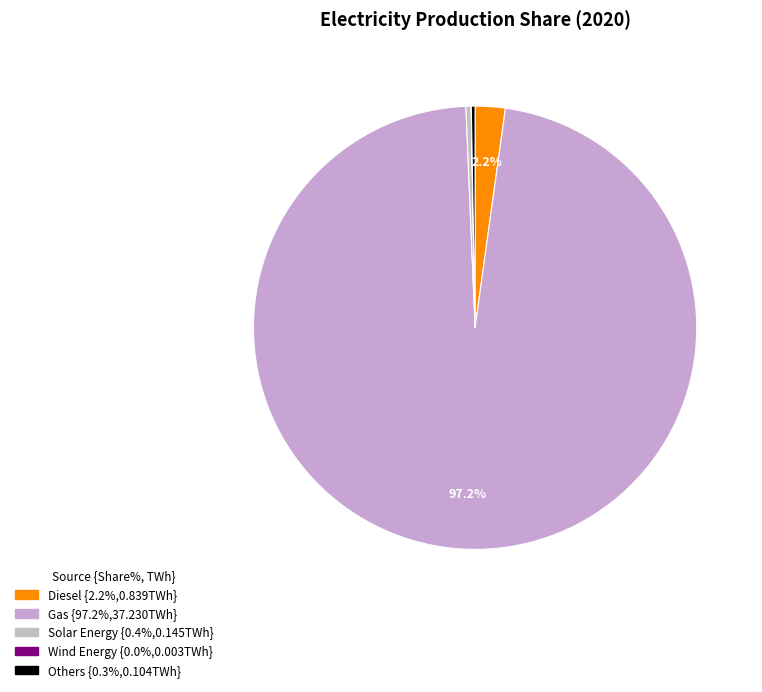

Between Wind Energy and Diesel, which is larger?

Diesel